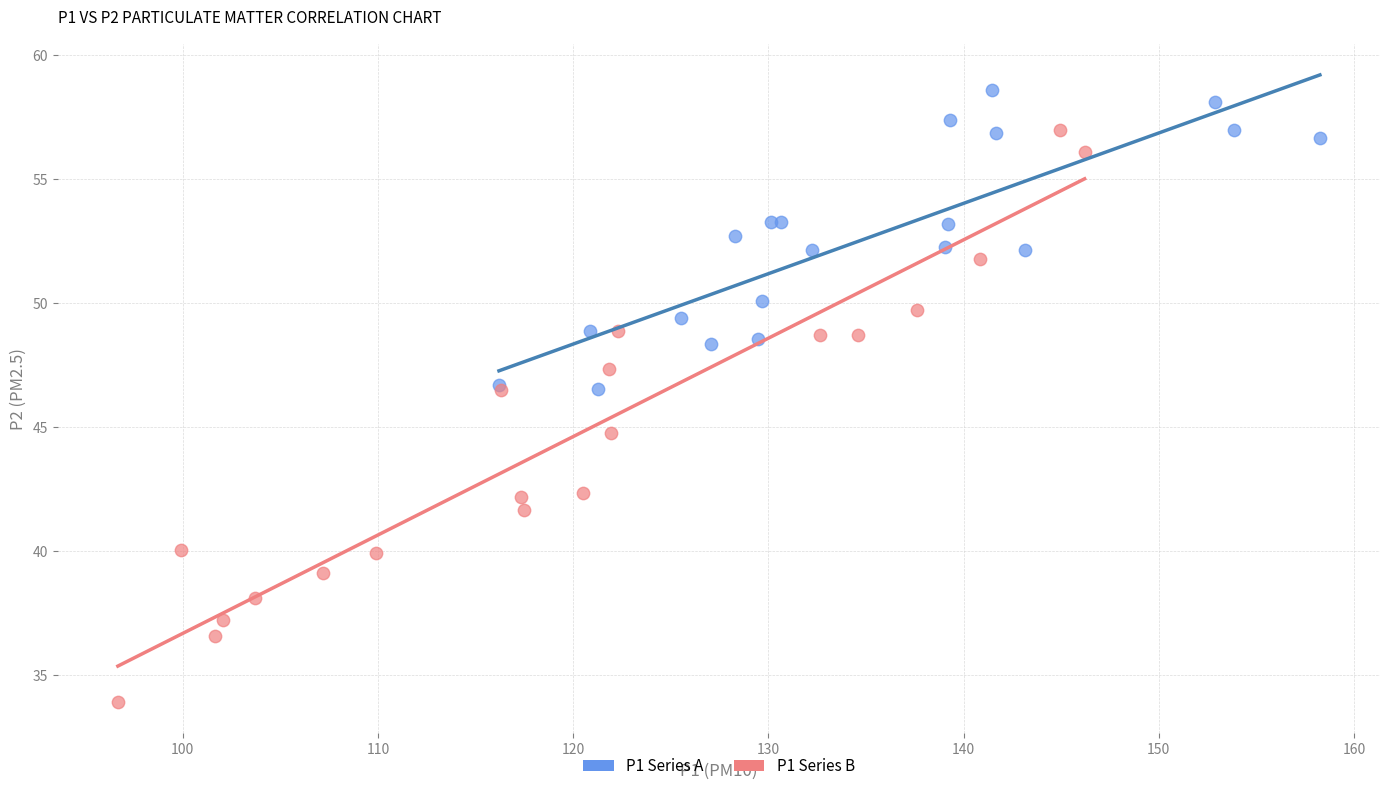

Which series has the widest spread of Y values?

P1 Series B